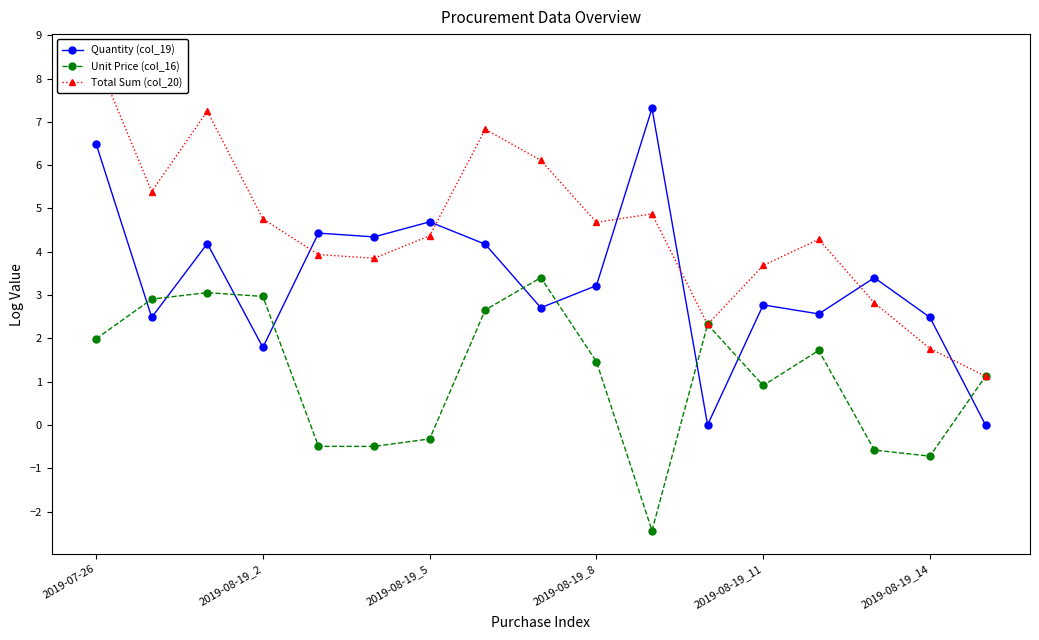

Reading left to right, transcribe all the data shown in this chart.

Quantity (col_19): 6.5	2.5	4.2	1.8	4.4	4.3	4.7	4.2	2.7	3.2	7.3	0.0	2.8	2.6	3.4	2.5	0.0
Unit Price (col_16): 2.0	2.9	3.1	3.0	-0.5	-0.5	-0.3	2.7	3.4	1.5	-2.4	2.3	0.9	1.7	-0.6	-0.7	1.1
Total Sum (col_20): 8.5	5.4	7.2	4.8	3.9	3.8	4.4	6.8	6.1	4.7	4.9	2.3	3.7	4.3	2.8	1.8	1.1